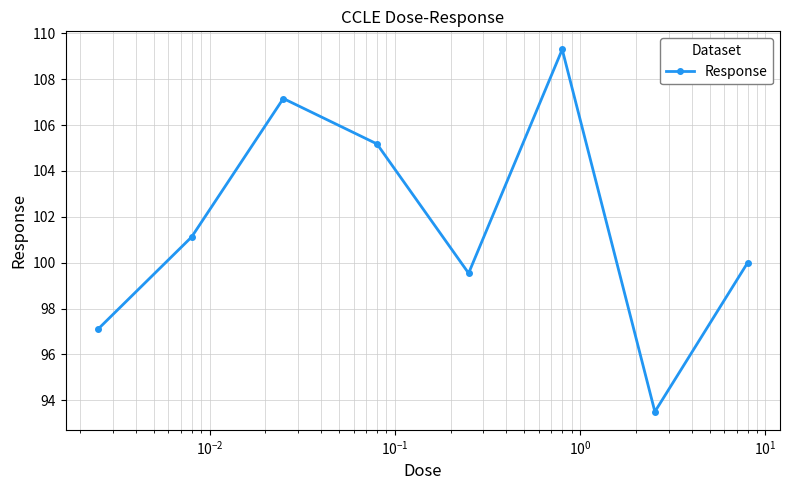

What is the maximum value shown in the chart?

109.3